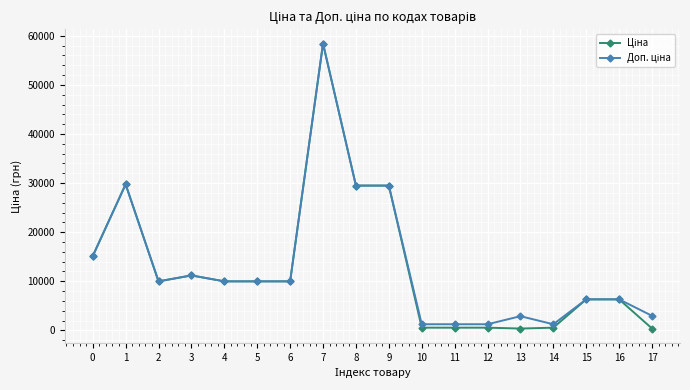

What is the total value across all series at 3?

22376.3